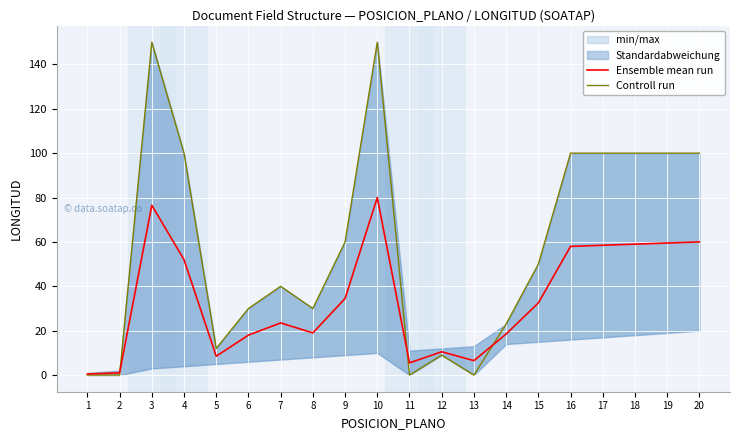

What is the sum of the Ensemble mean run values at 16 and 6?

76.0